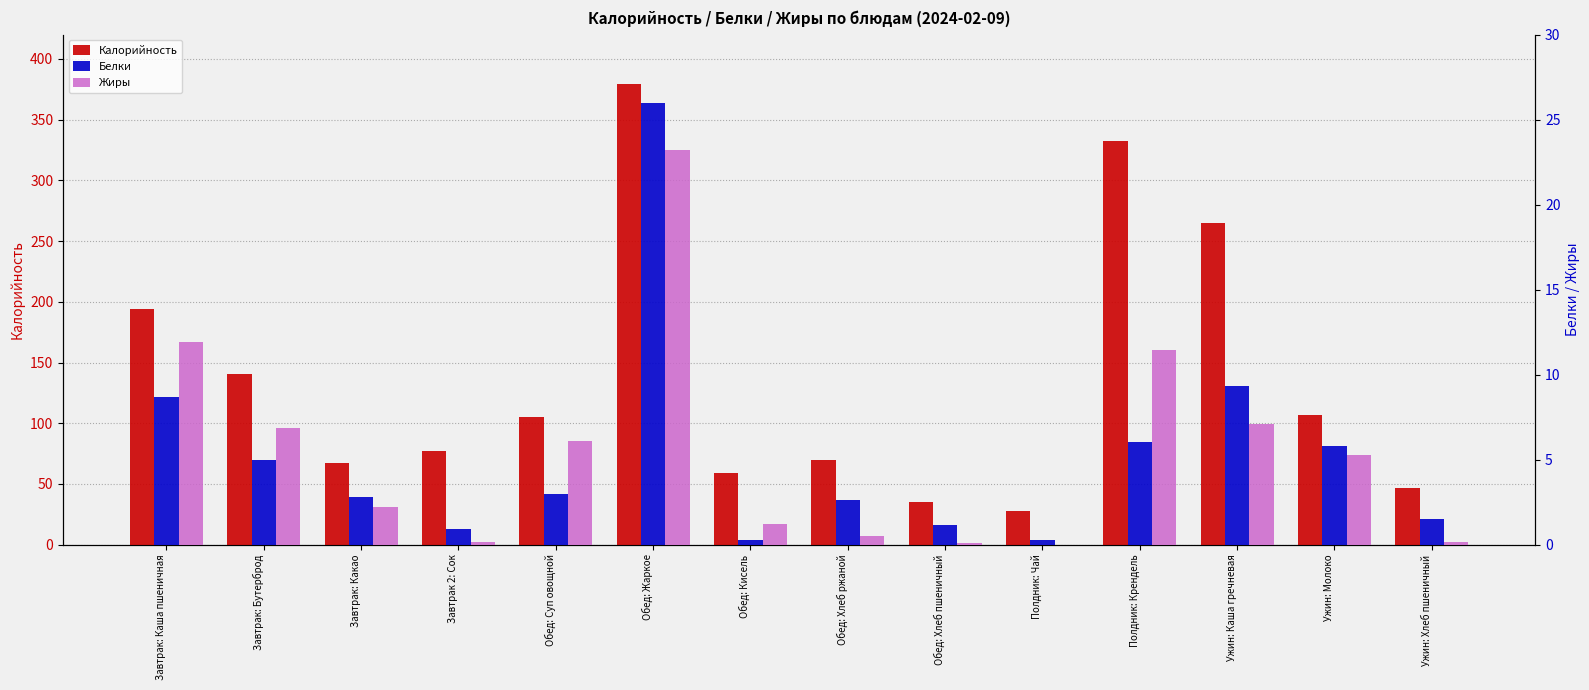

At Завтрак: Каша пшеничная, list the series in order from largest to smallest.

Калорийность, Жиры, Белки